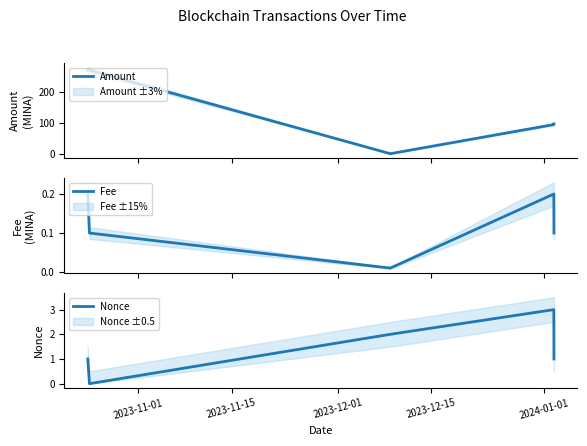

True or false: Nonce and Fee cross at least once.

True